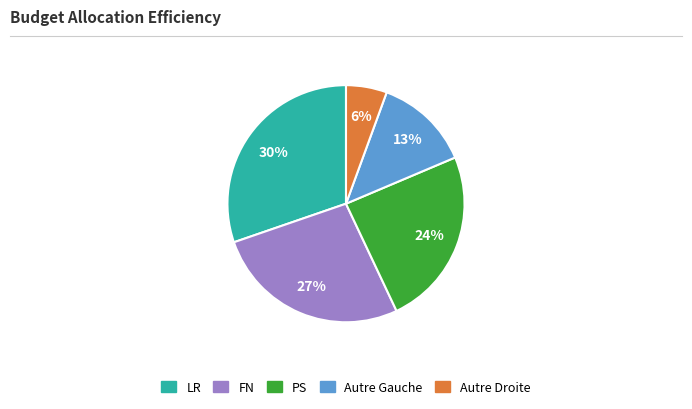

Does FN account for over 50% of the chart?

No